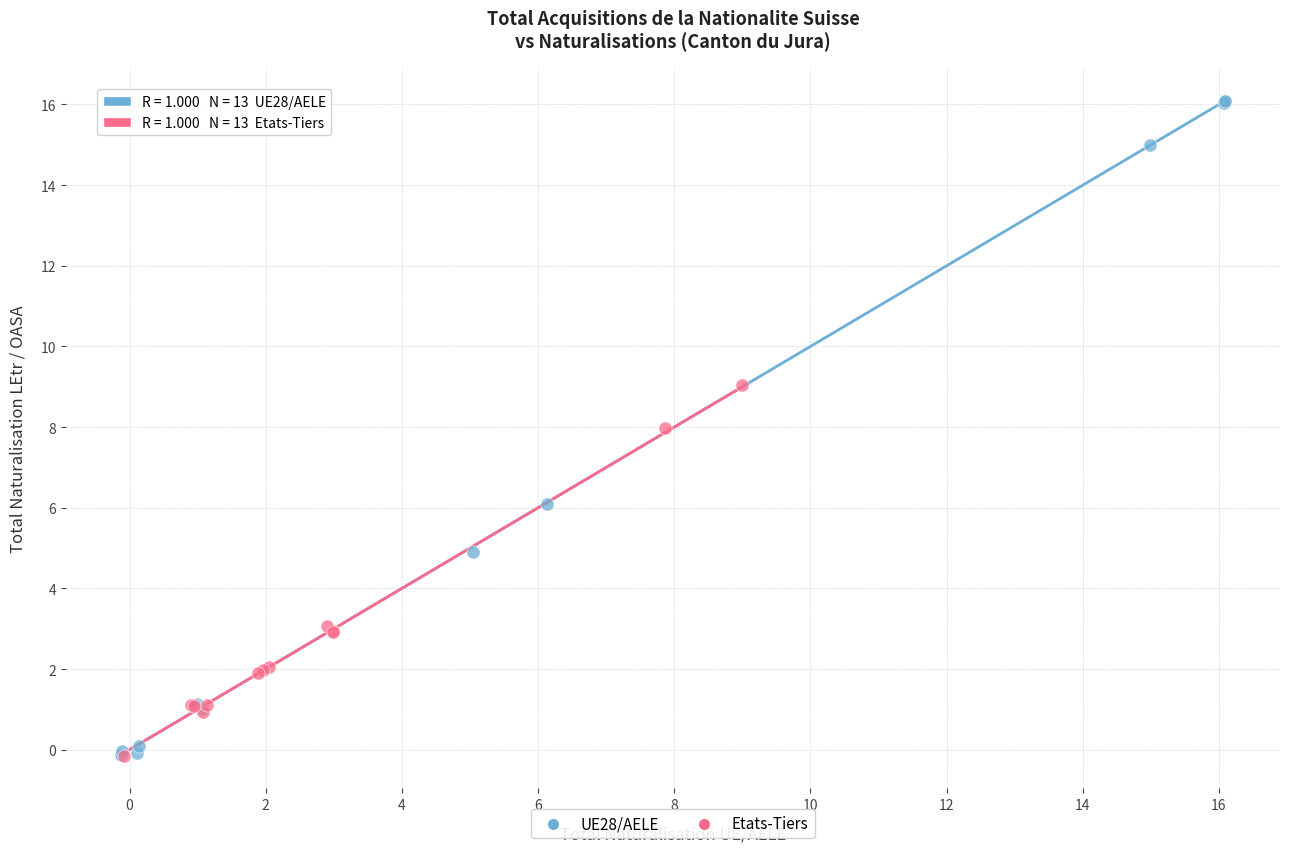

Which series has the largest Y range (max minus min)?

UE28/AELE